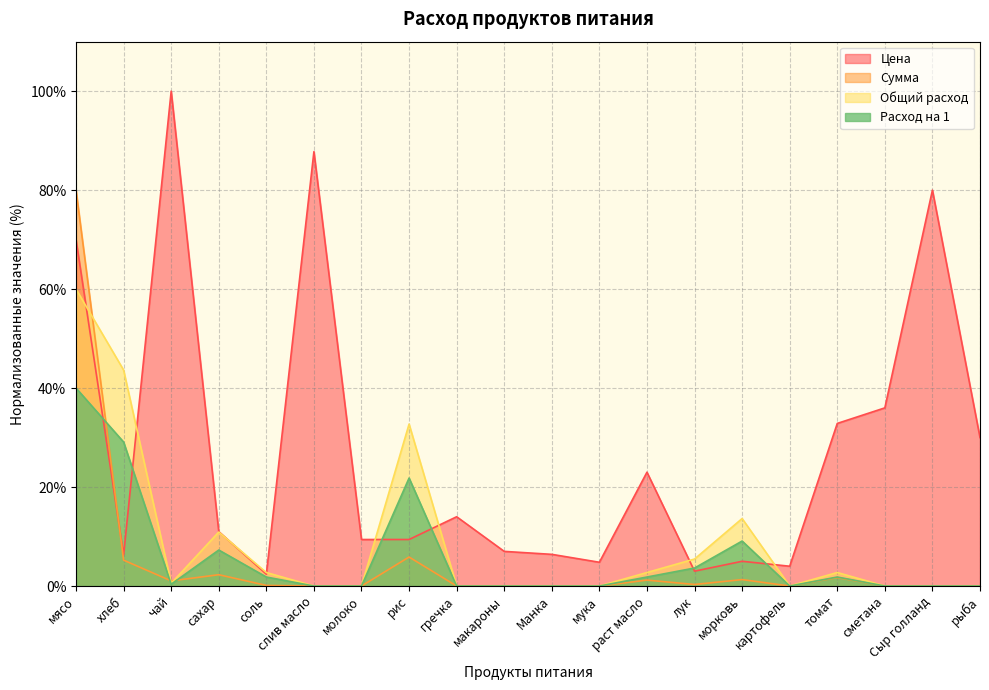

List the series in order of their peak value, highest first.

Цена, Сумма, Общий расход, Расход на 1